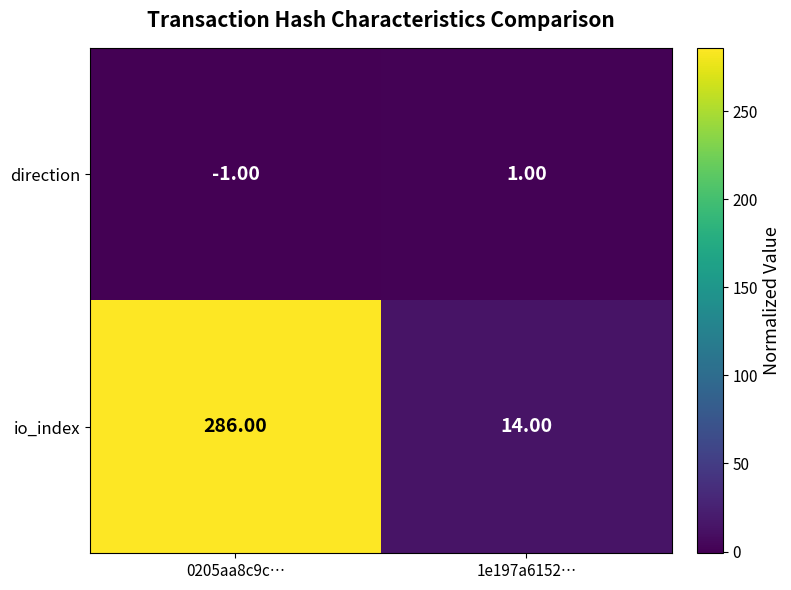

What is the spread (max minus min) of values at 1e197a6152…?

13